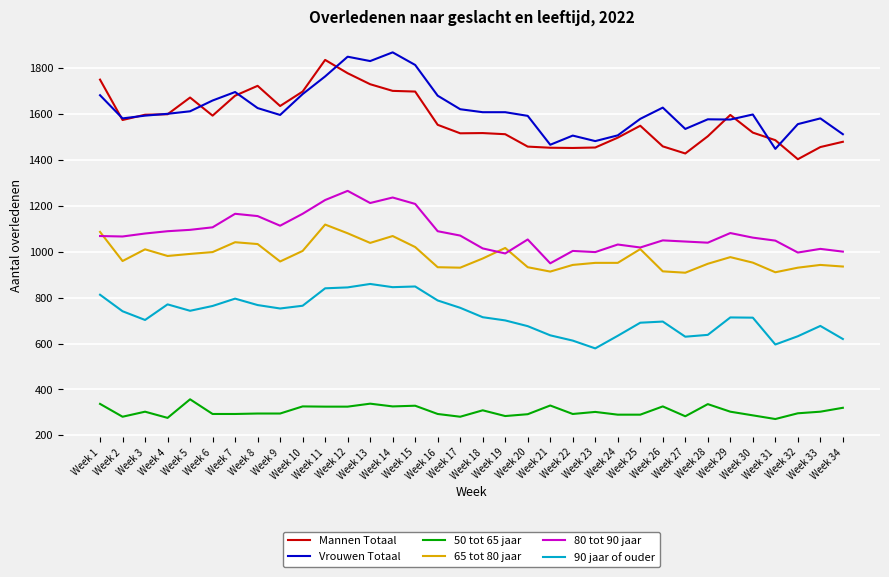

What are all the series names shown in the legend?

Mannen Totaal, Vrouwen Totaal, 50 tot 65 jaar, 65 tot 80 jaar, 80 tot 90 jaar, 90 jaar of ouder